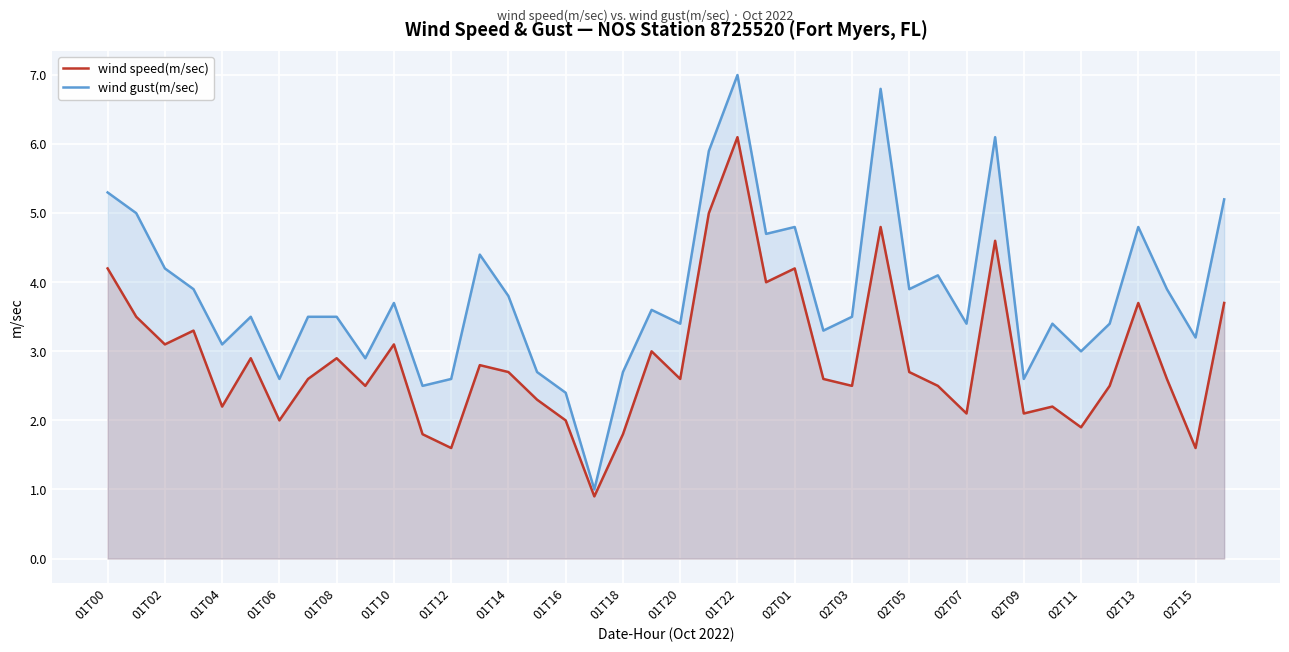

How many distinct data groups are displayed?

2